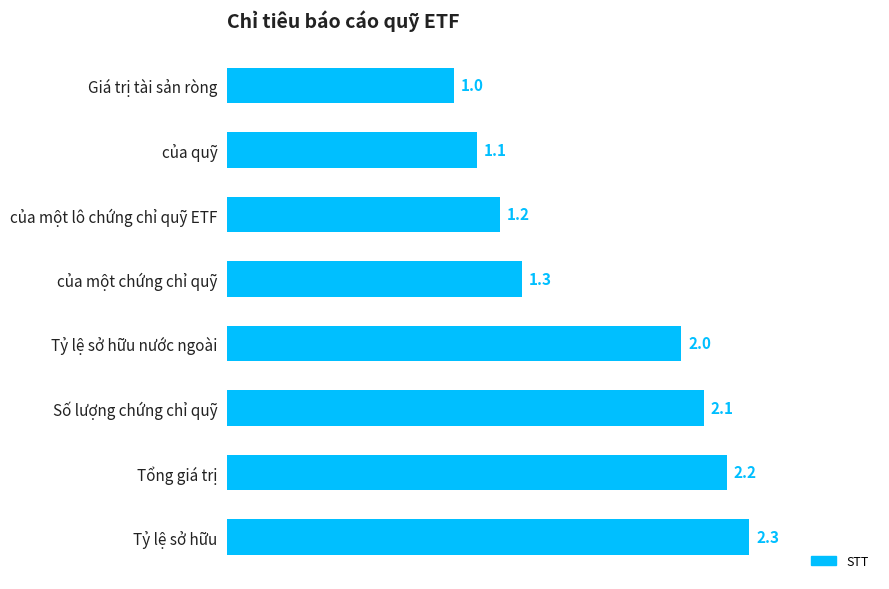

Reading top to bottom, transcribe all the data shown in this chart.

Giá trị tài sản ròng=1.0	của quỹ=1.1	của một lô chứng chỉ quỹ ETF=1.2	của một chứng chỉ quỹ=1.3	Tỷ lệ sở hữu nước ngoài=2.0	Số lượng chứng chỉ quỹ=2.1	Tổng giá trị=2.2	Tỷ lệ sở hữu=2.3